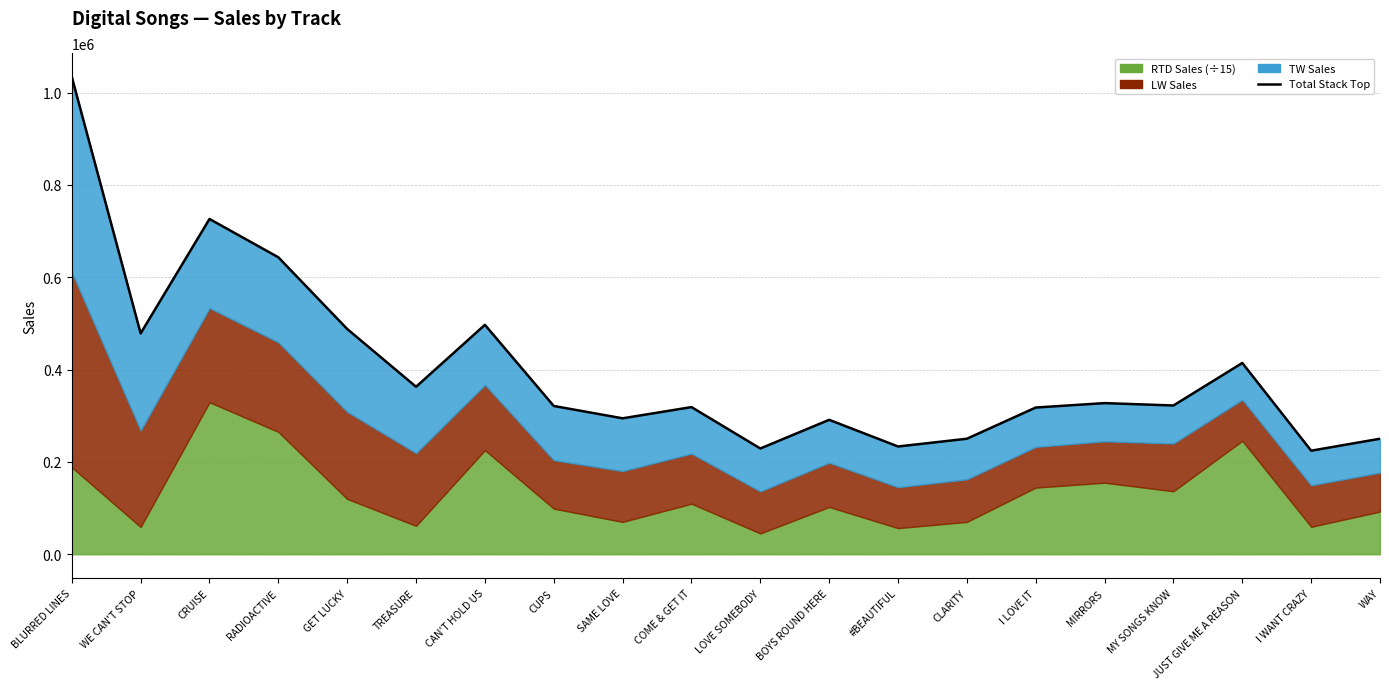

What is the smallest value displayed?

224385.5